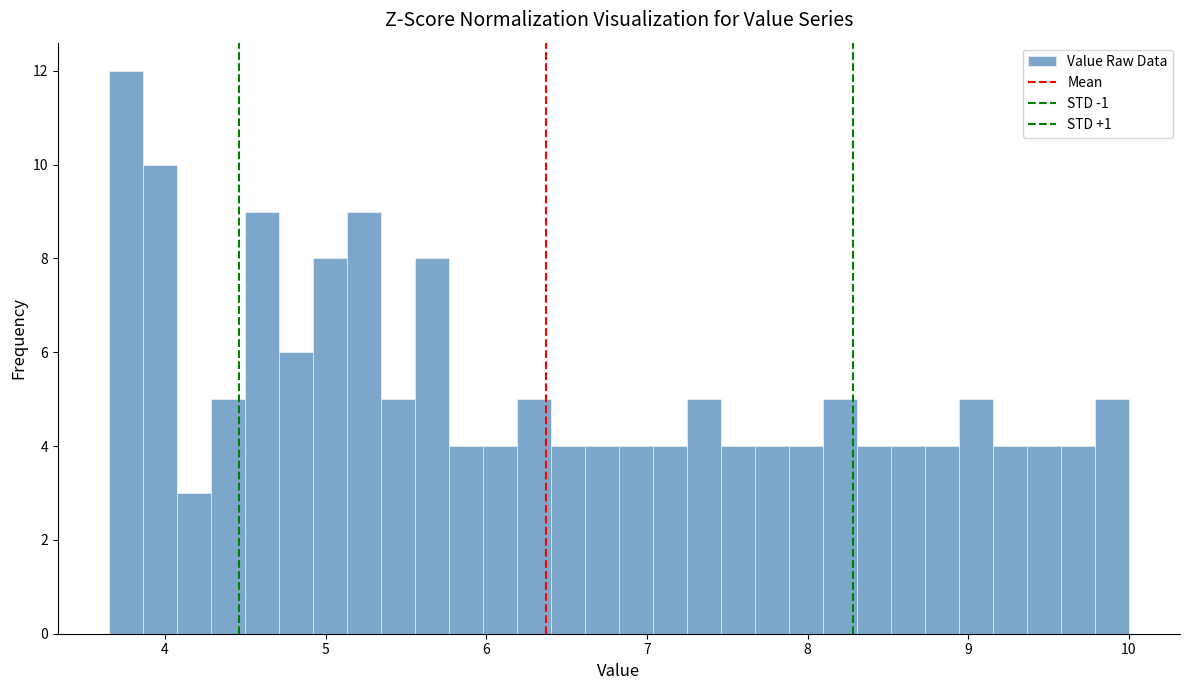

Around what value on the x-axis is the tallest bar? Give the approximate position of its centre, as read against the axis.

3.8